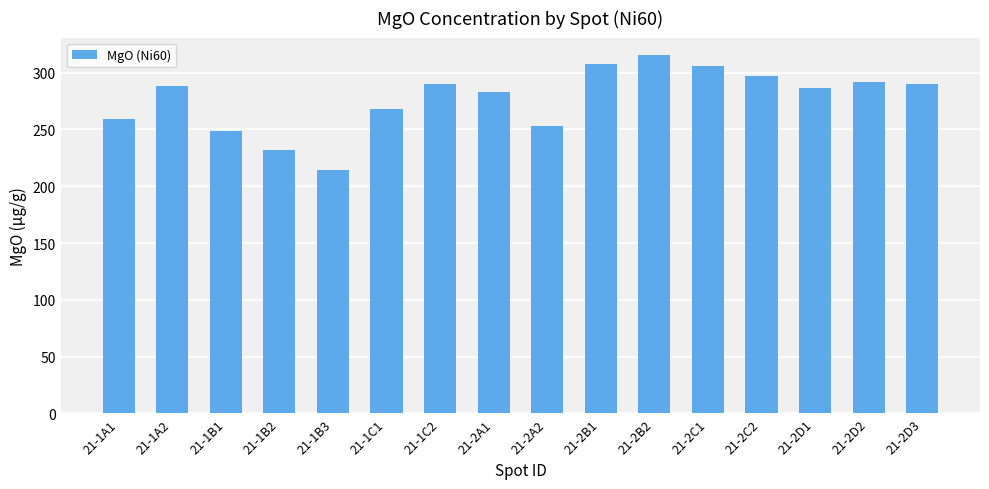

The value at 21-2B1 is 473.5. True or false?

False